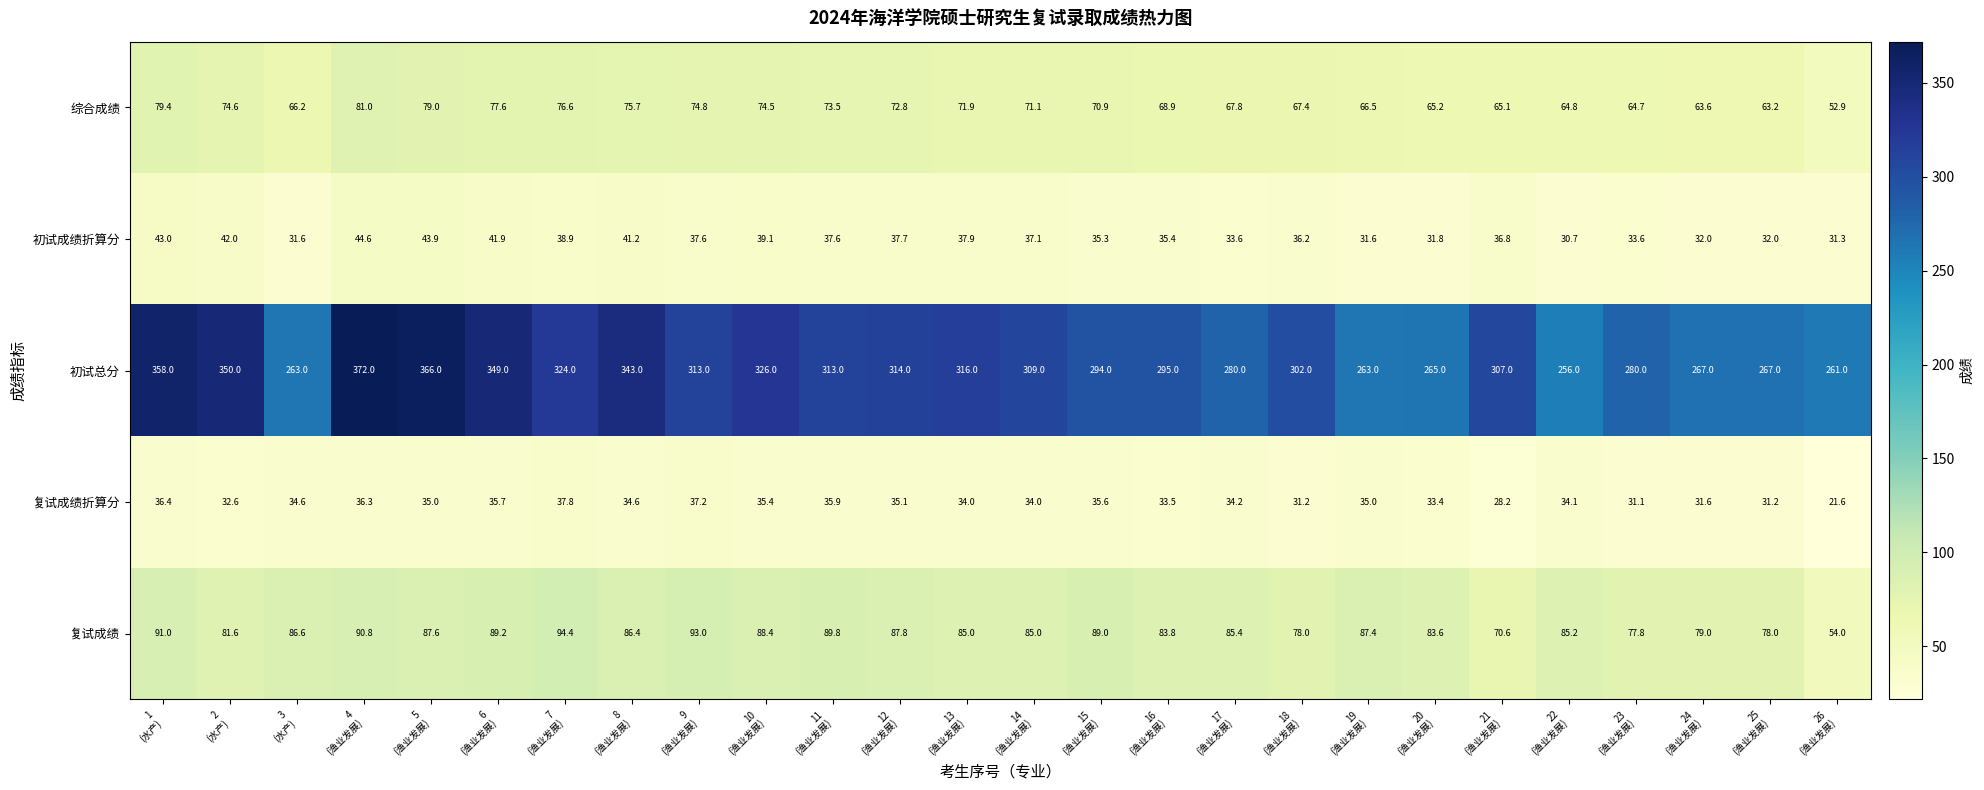

What is the total value across all series at 1
(水产)?

607.8